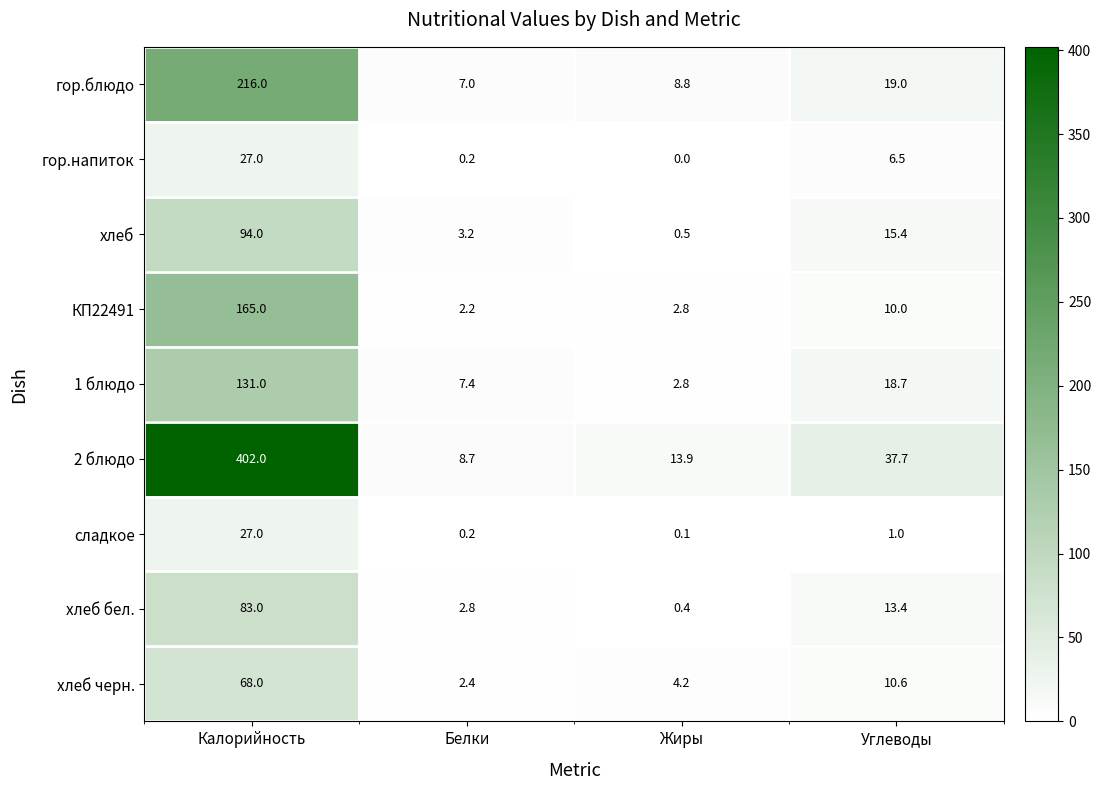

True or false: хлеб черн. has a value of 4.2 at Жиры.

True